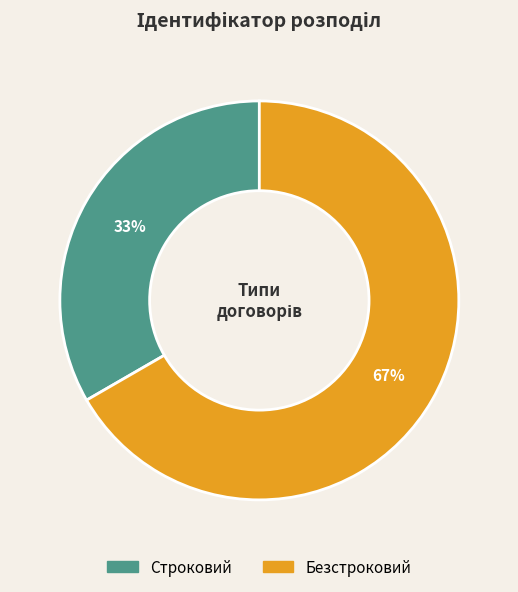

To the nearest percent, what is the average slice percentage?

50%